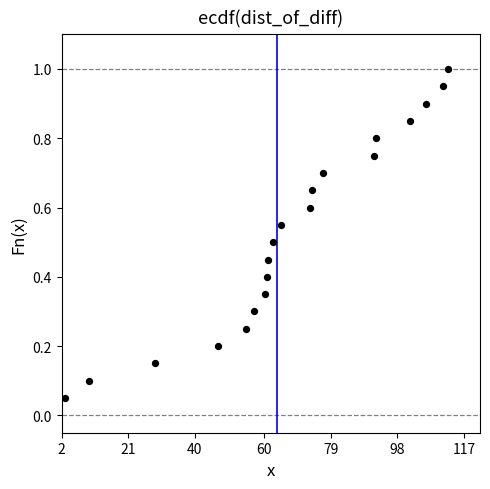

What is the range of X values (max minus min)?

109.7